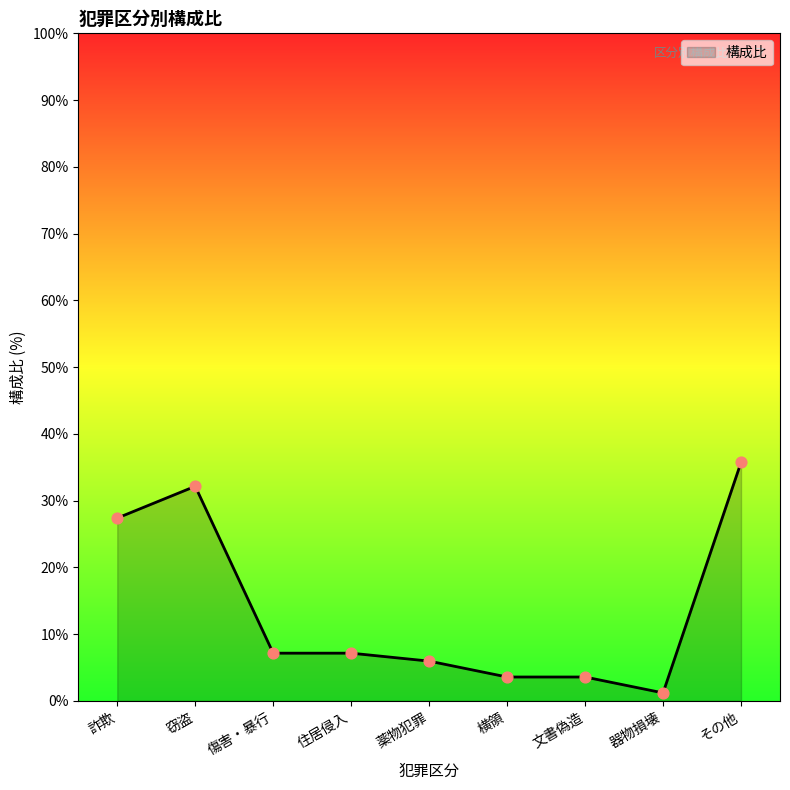

Which has a higher value, 文書偽造 or その他?

その他